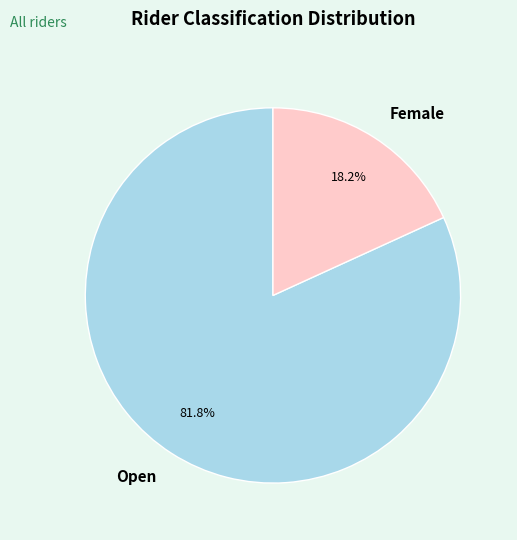

Count the number of slices in the pie.

2